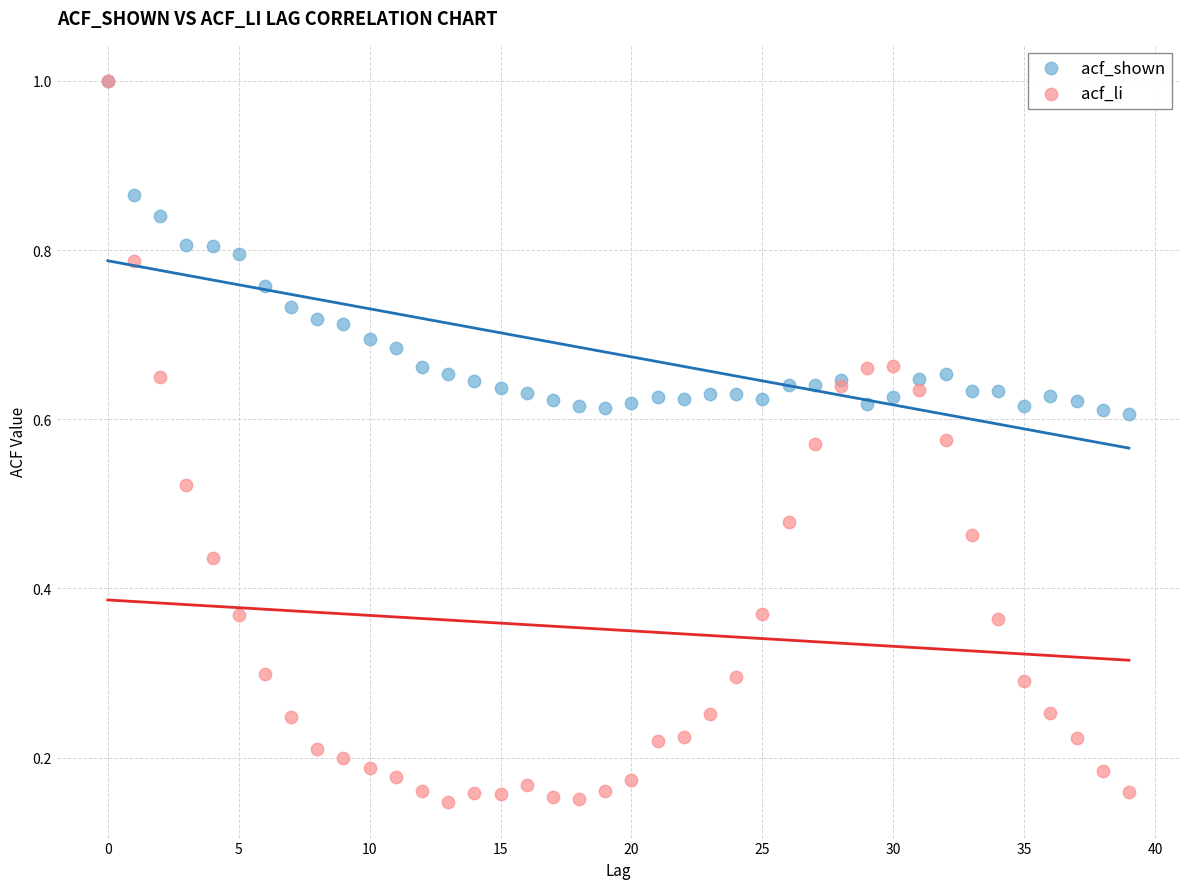

Which series contains the lowest Y value?

acf_li